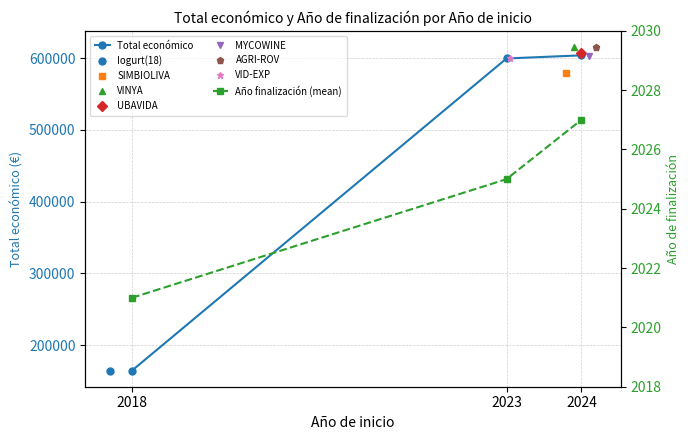

Which series has the largest total across all categories?

Total económico